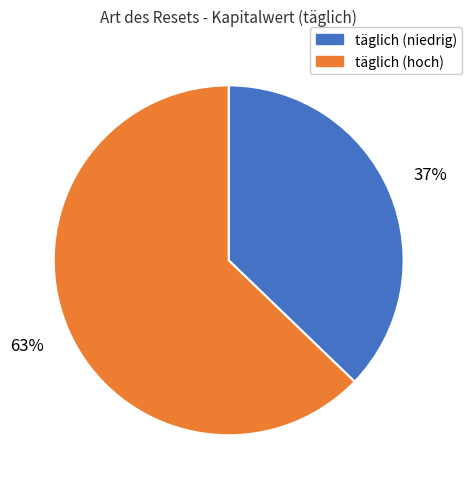

What percentage is the täglich (hoch) slice, to the nearest percent?

63%